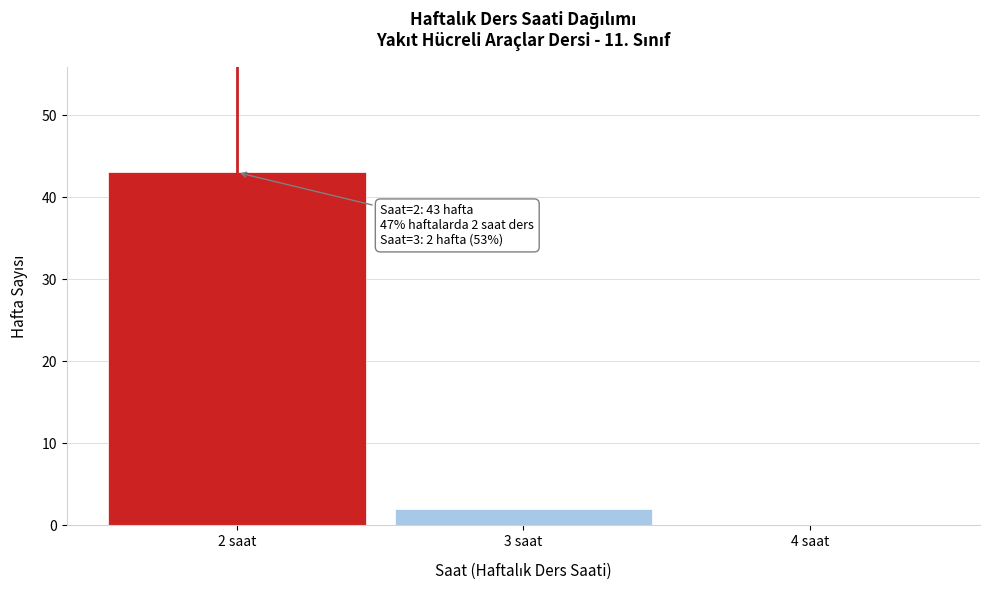

Which range on the x-axis has the tallest bar?

1.5 to 2.5